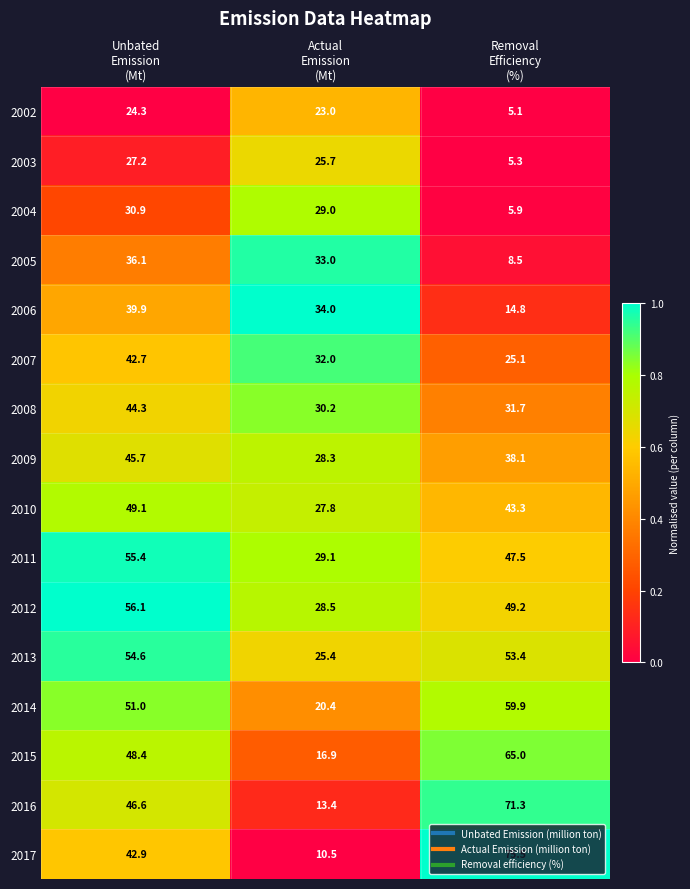

List the series in order of their peak value, lowest first.

2002, 2003, 2004, 2005, 2006, 2007, 2008, 2009, 2010, 2013, 2011, 2012, 2014, 2015, 2016, 2017